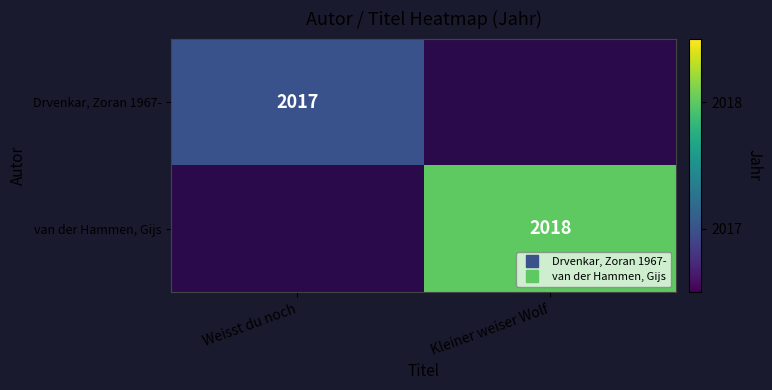

Which category has the highest value in the van der Hammen, Gijs series?

Weisst du noch